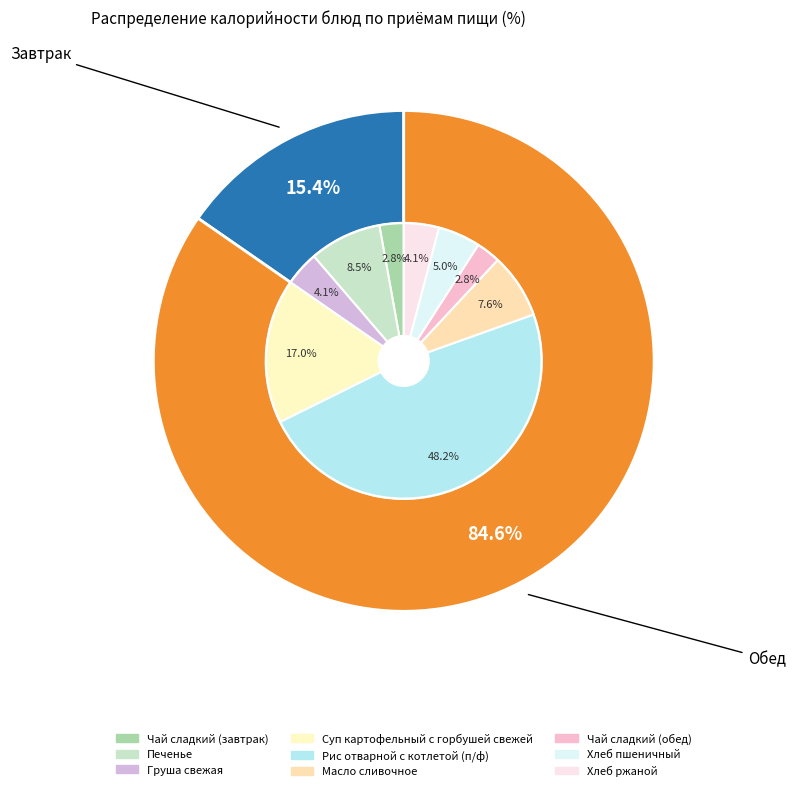

To the nearest percent, what is the average slice percentage?

11%